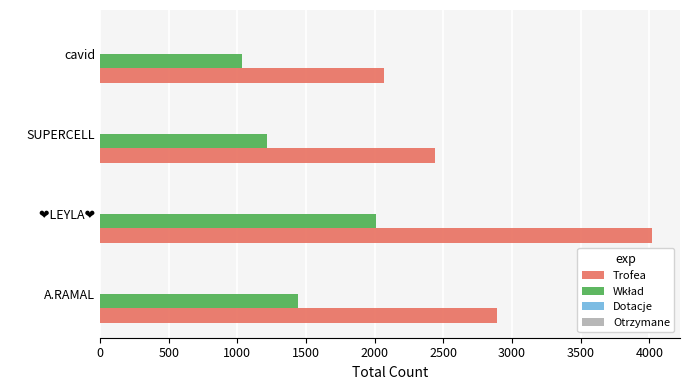

Which series has the largest range (max minus min)?

Trofea